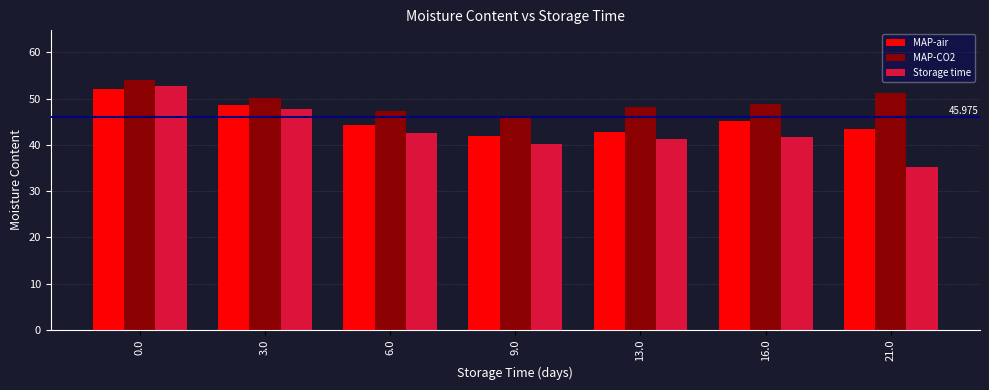

At how many categories does at least one series exceed 42?

7